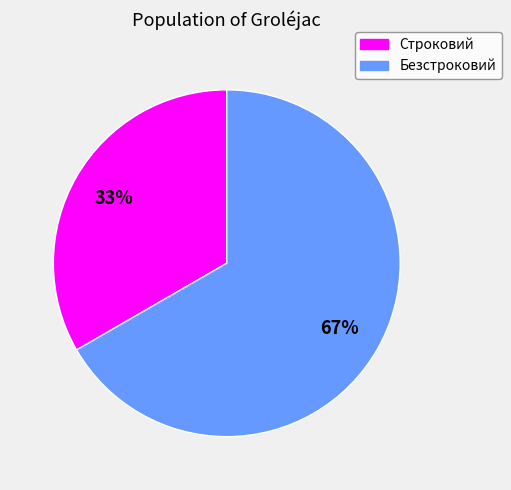

To the nearest percent, what portion does Строковий represent?

33%